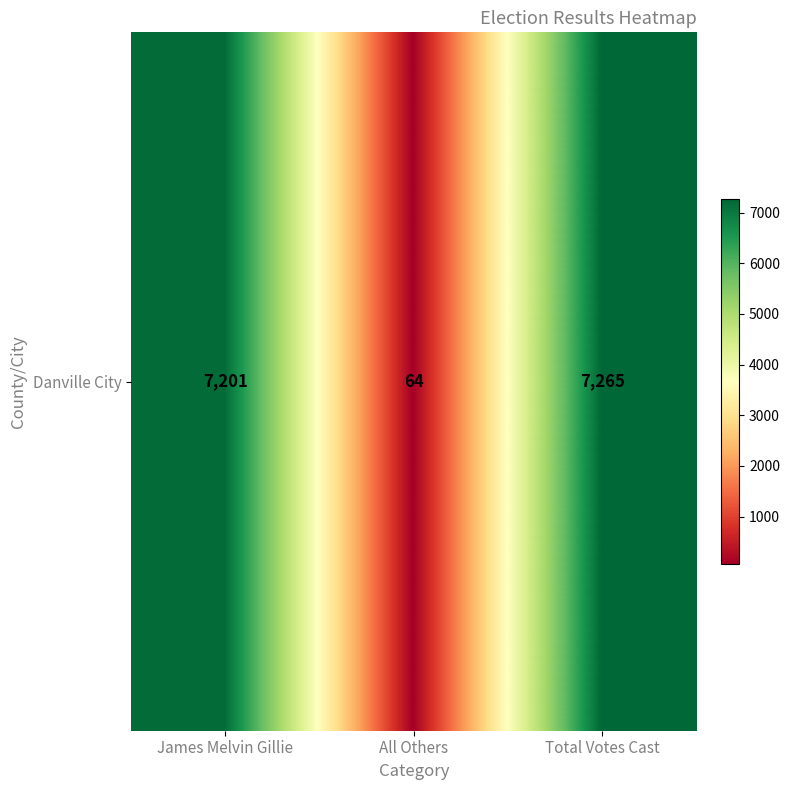

What is the sum of the values at James Melvin Gillie and Total Votes Cast?

14466